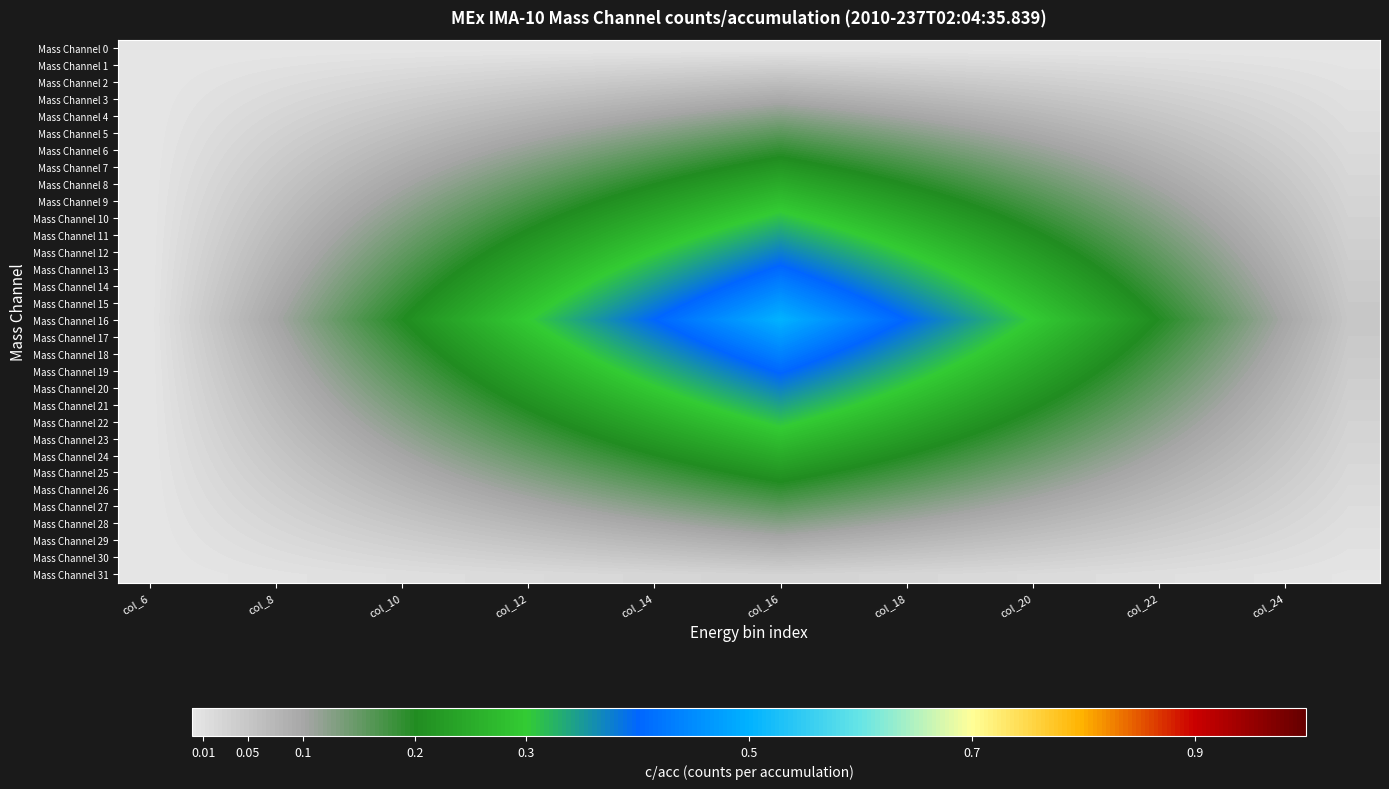

Which label corresponds to the largest value in the chart?

col_16